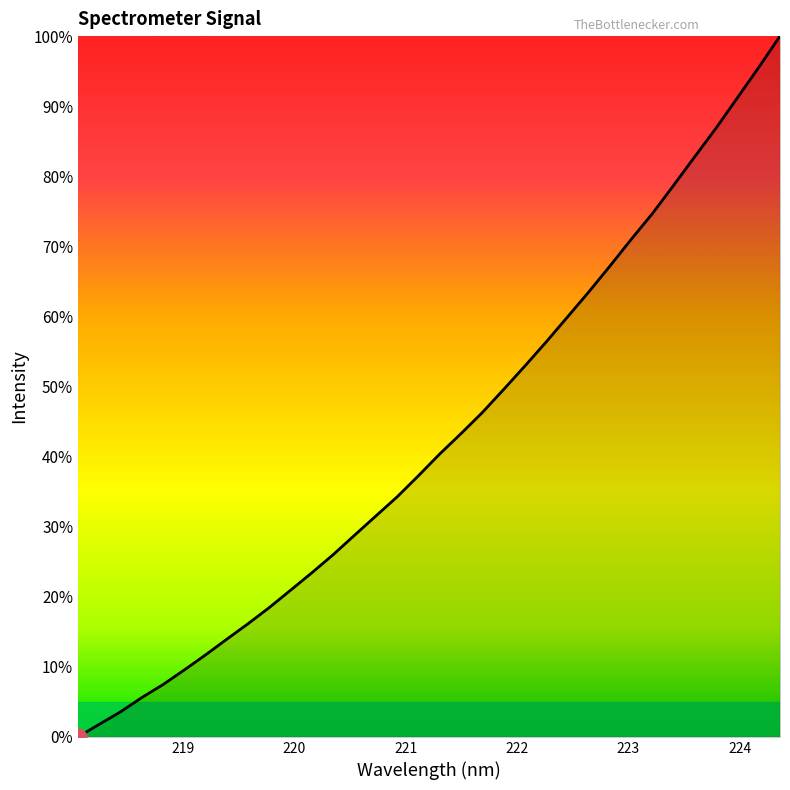

What is the difference between the maximum and minimum values?

100.0